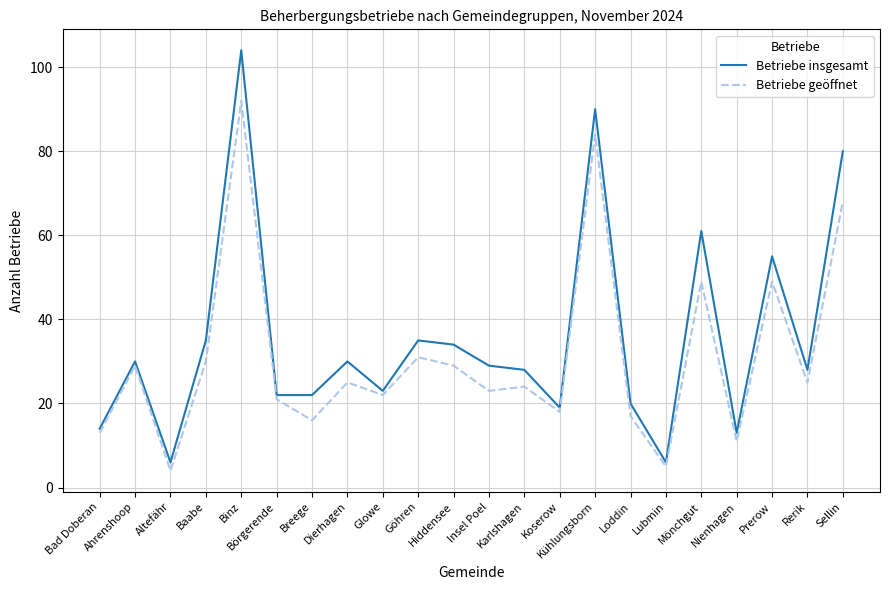

How many distinct data groups are displayed?

2